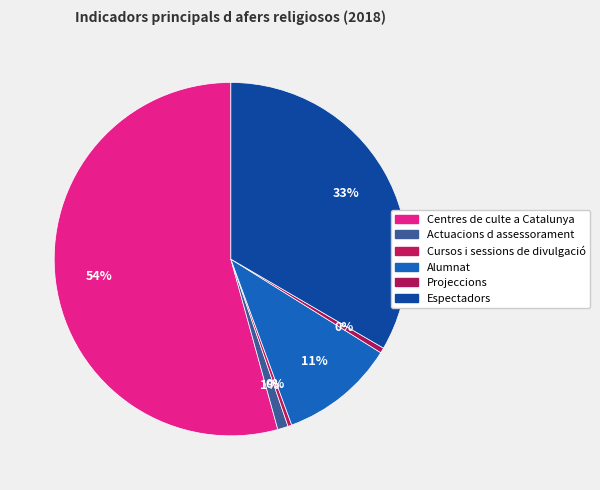

How many slices are in this pie chart?

6